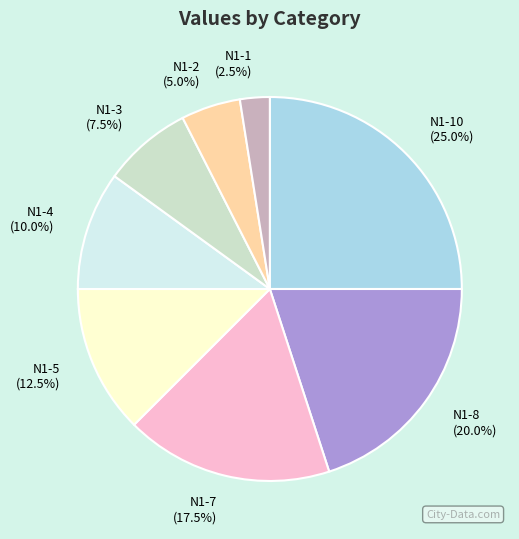

What portion of the pie excludes N1-10?

75.0%